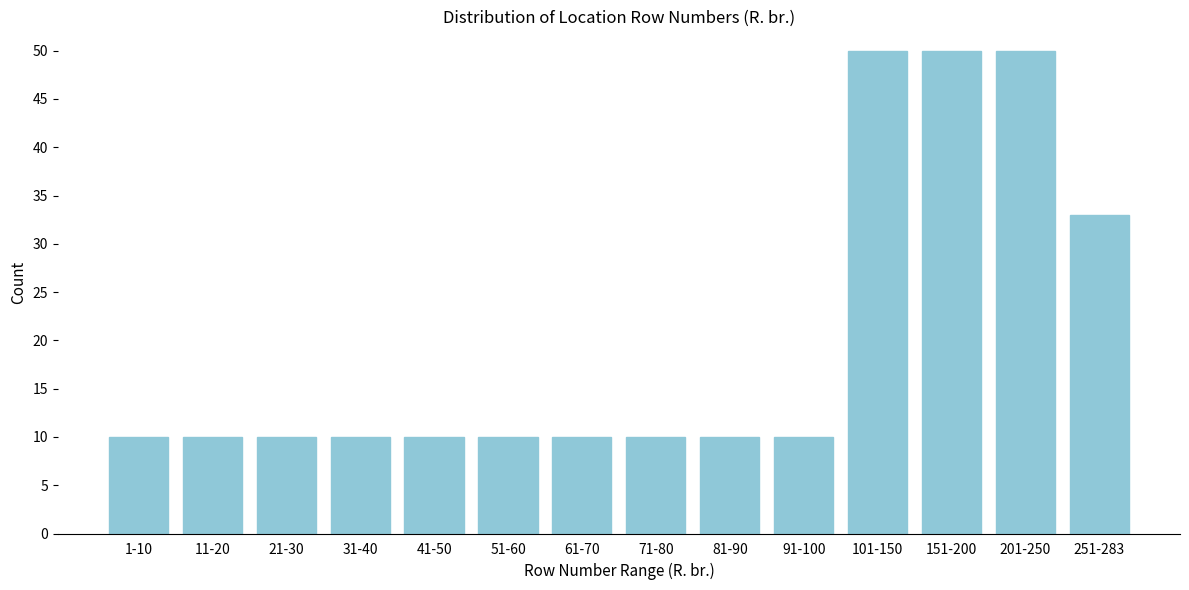

Reading right to left, extract all data points from this chart.

251-283=33	201-250=50	151-200=50	101-150=50	91-100=10	81-90=10	71-80=10	61-70=10	51-60=10	41-50=10	31-40=10	21-30=10	11-20=10	1-10=10